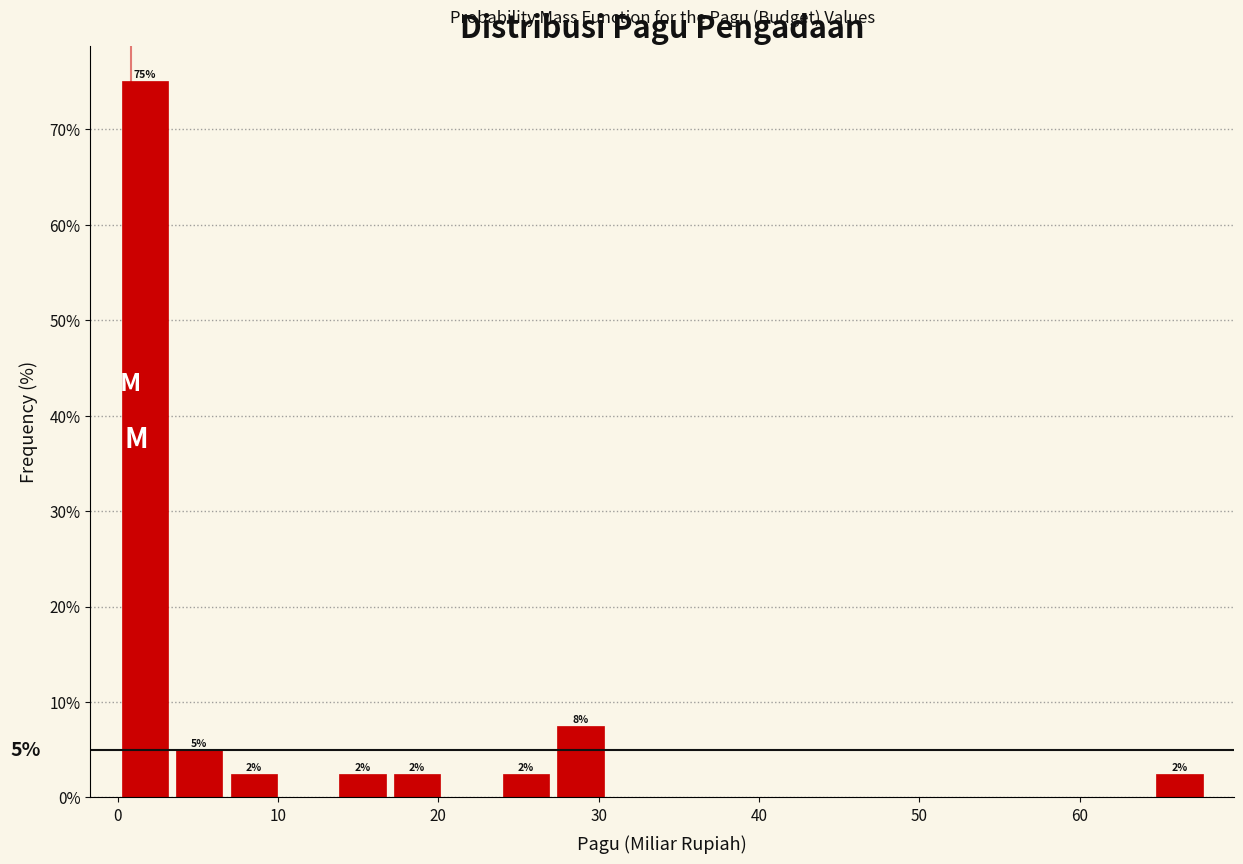

Read against the x-axis, roughly where is the centre of the tallest bar?

2